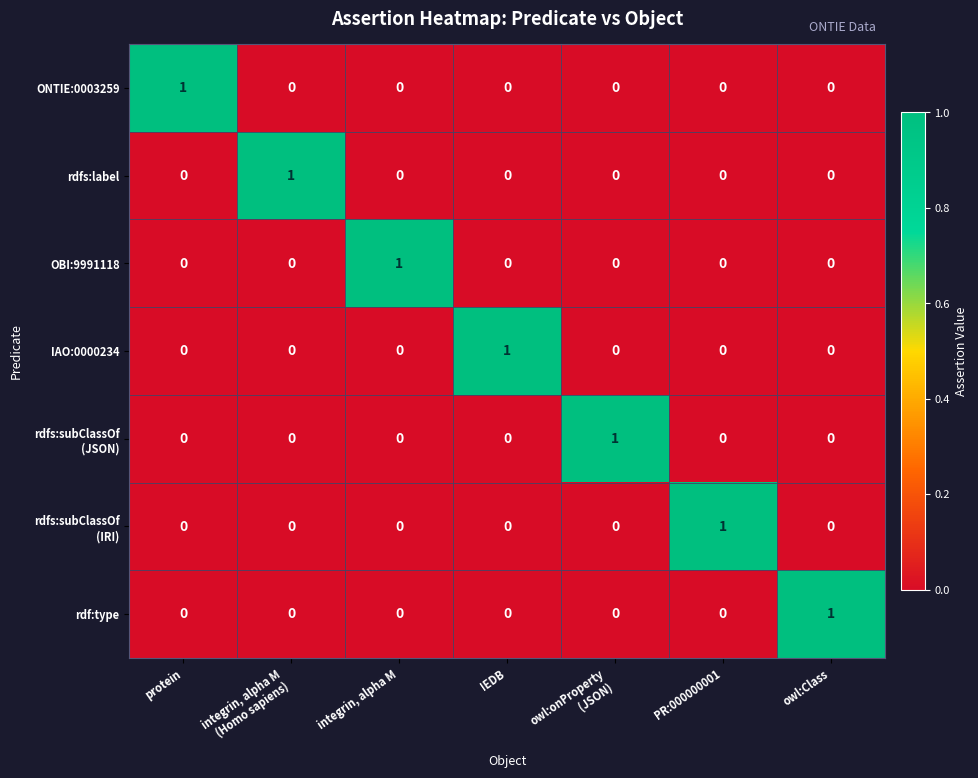

The ONTIE:0003259 series shows -1 at owl:Class. True or false?

False